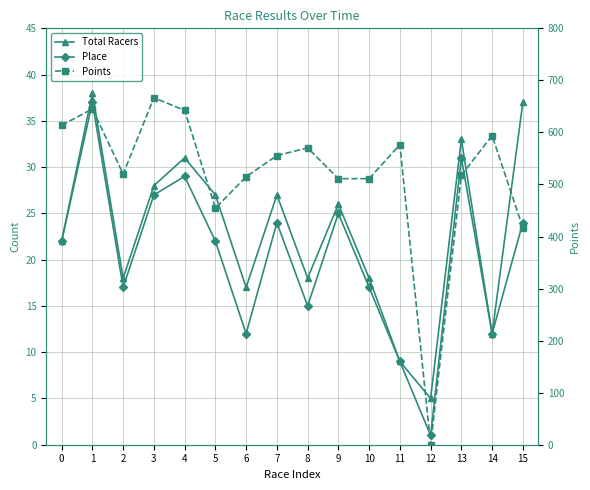

Where do Points and Total Racers first cross each other?

11 and 12